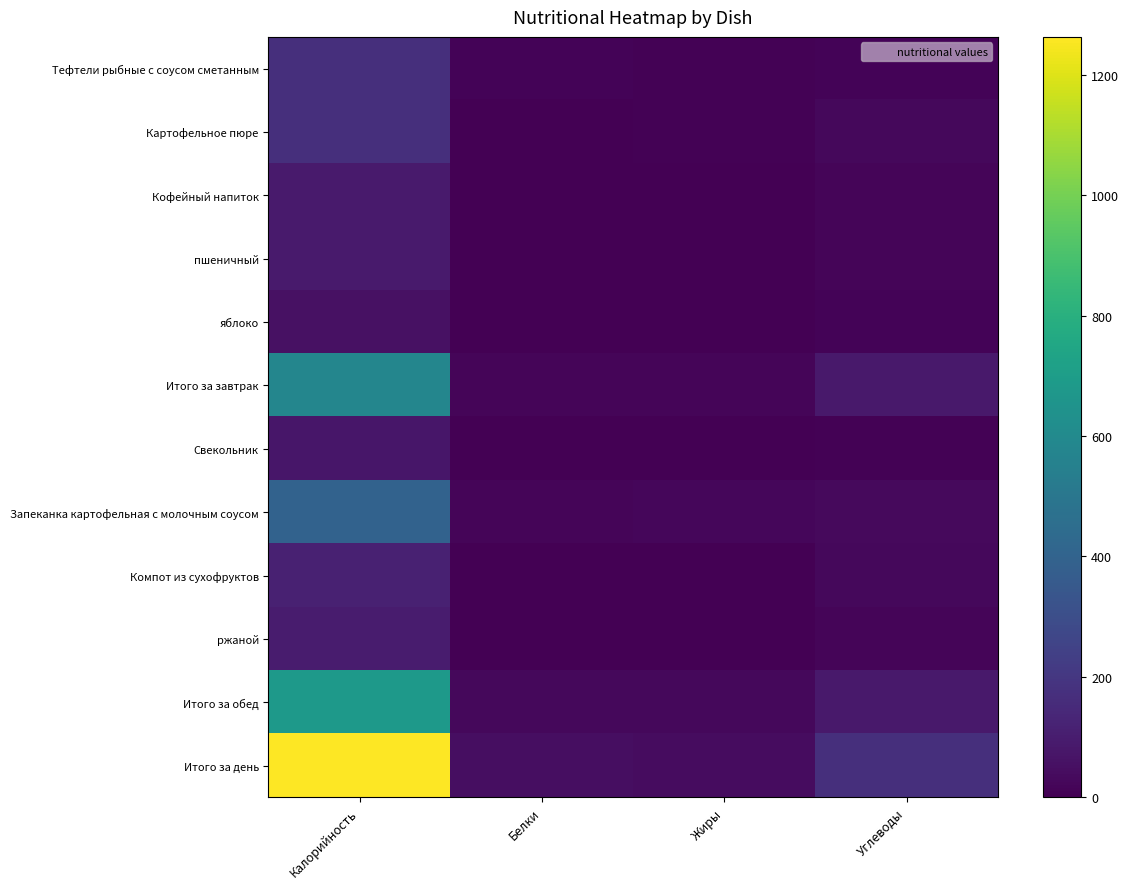

Between Белки and Калорийность, which is larger?

Калорийность